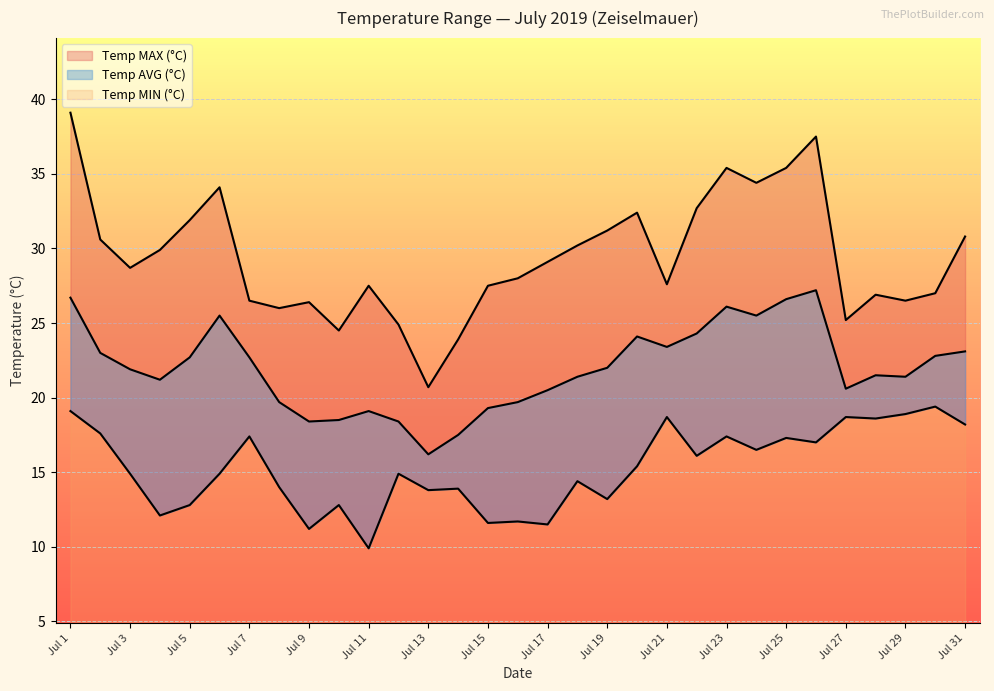

True or false: Temp AVG (°C) and Temp MAX (°C) cross at least once.

False